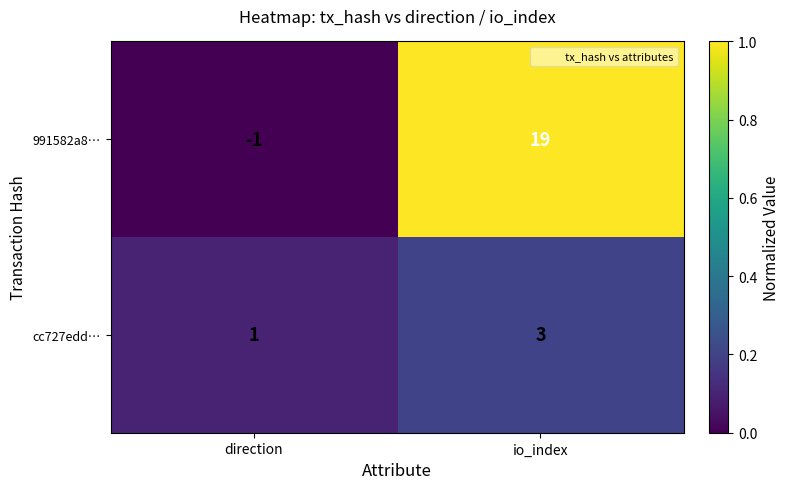

Where is cc727edd… nearest to the value 2?

direction